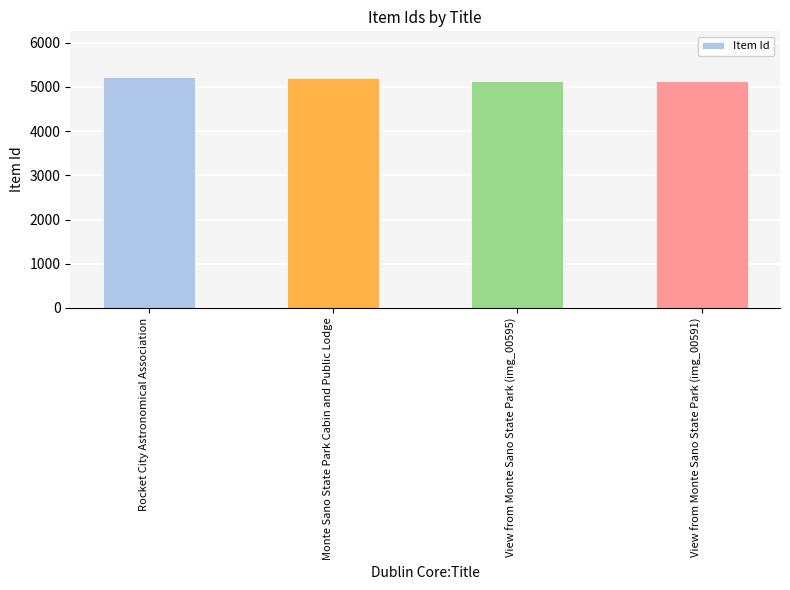

What is the maximum value shown in the chart?

5216